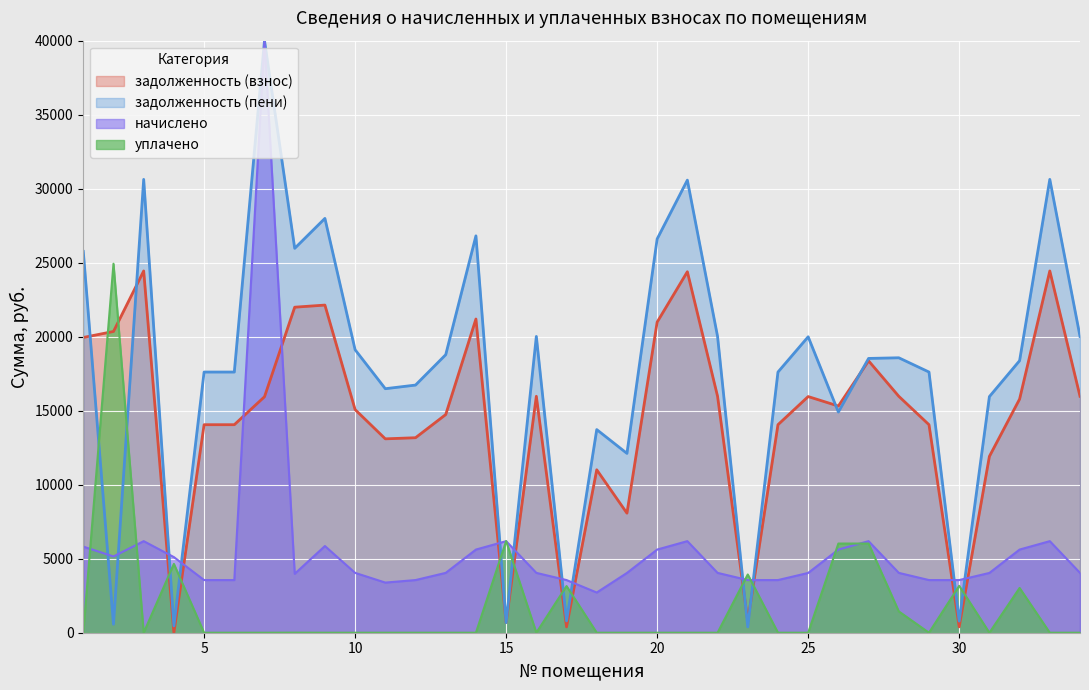

What is the spread (max minus min) of values at 9?

22136.0